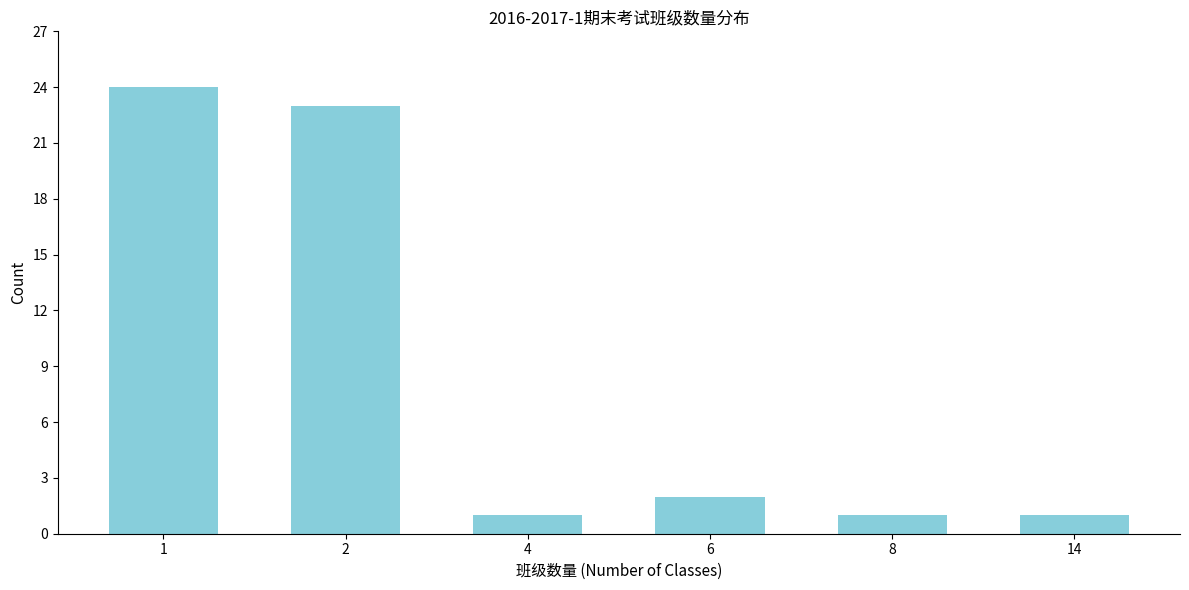

Reading right to left, extract all data points from this chart.

14=1	8=1	6=2	4=1	2=23	1=24